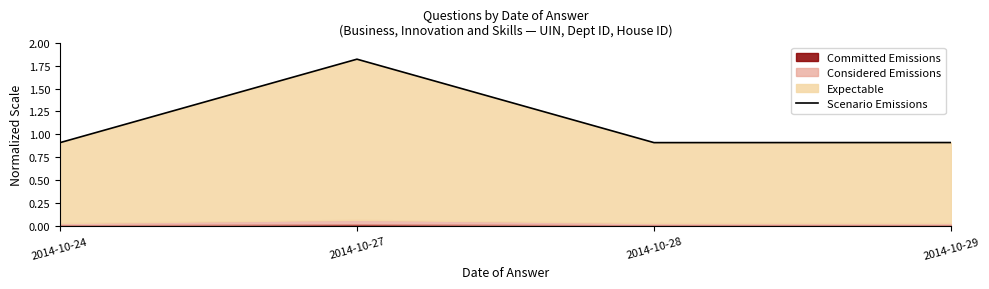

What is the sum of the values at 2014-10-28 and 2014-10-27?

2.7